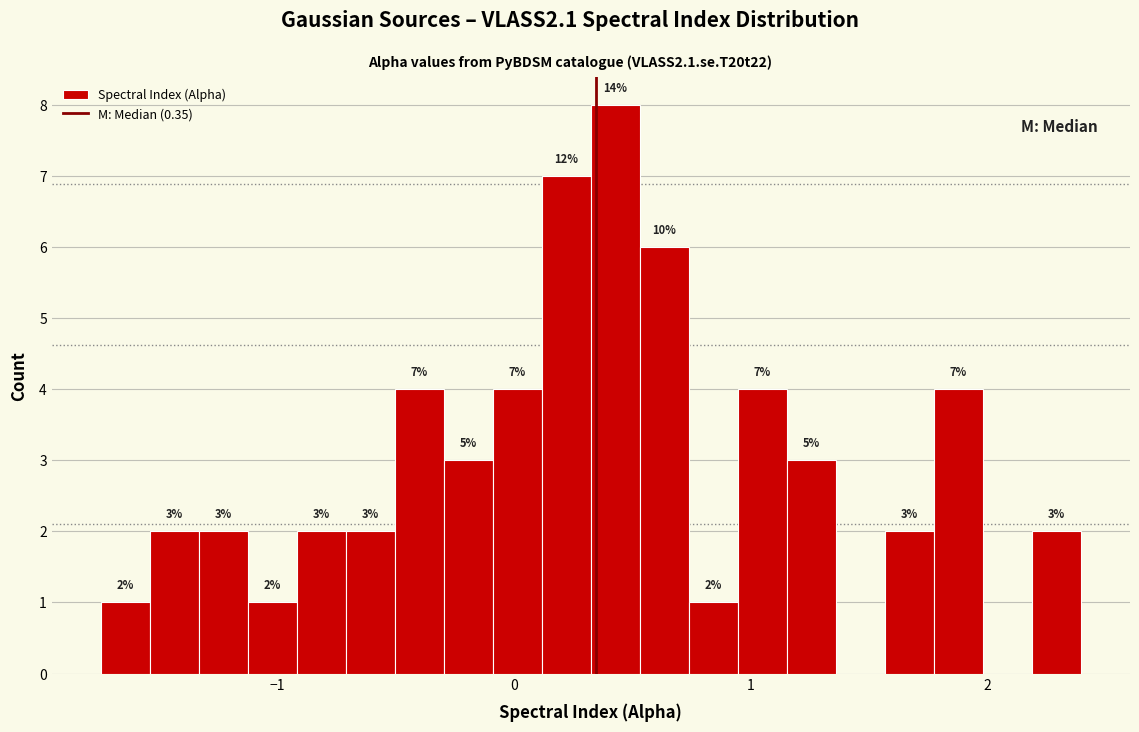

Around what value on the x-axis is the tallest bar? Give the approximate position of its centre, as read against the axis.

0.4